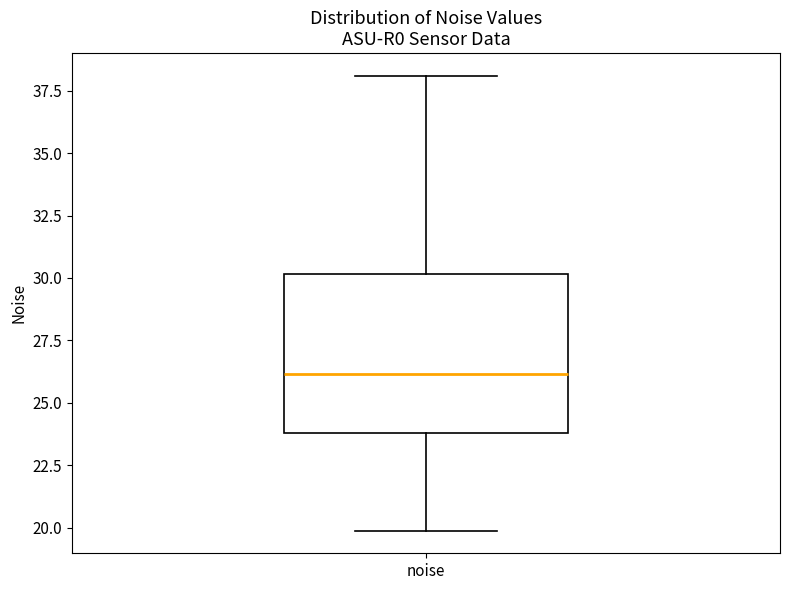

Read this box plot against the y-axis: the position of the median line, the range covered by the box, and the ends of both whiskers. The values are not printed on the chart, so give them approximately, as read against the axis.

median 26, box 24 to 30, whiskers 20 to 38